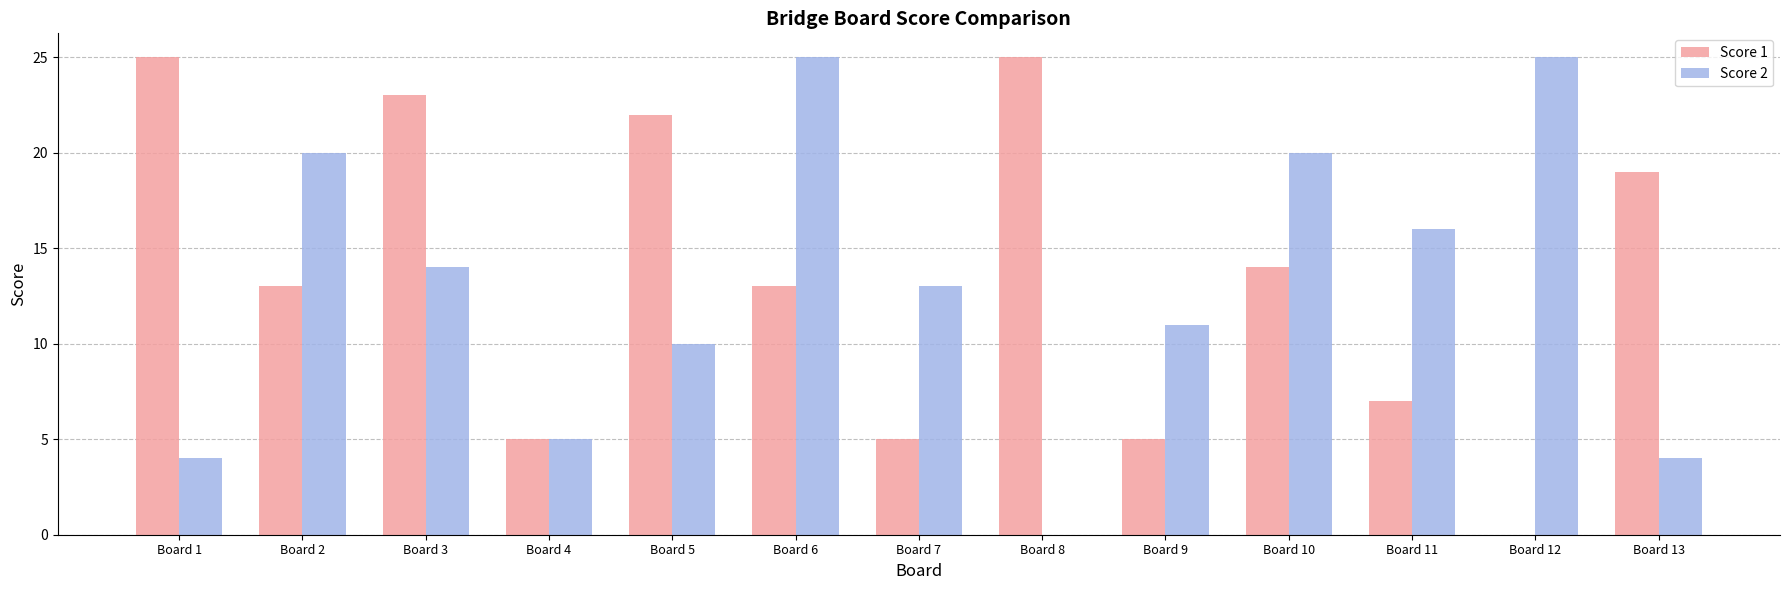

What is the sum of the Score 2 values at Board 9 and Board 3?

25